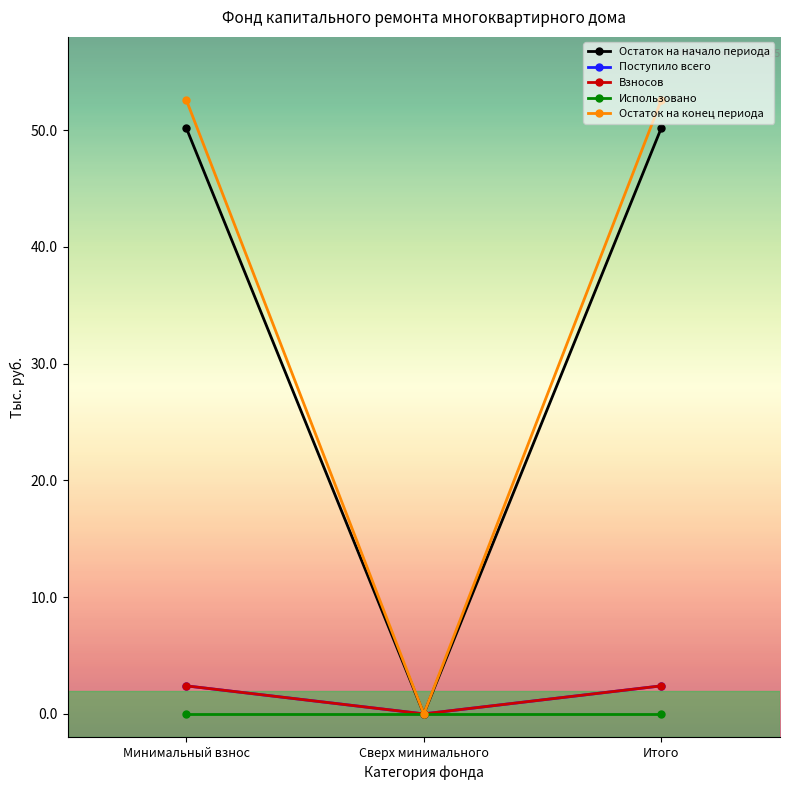

Is the value of Поступило всего at Минимальный взнос greater than the value of Остаток на начало периода at Минимальный взнос?

No